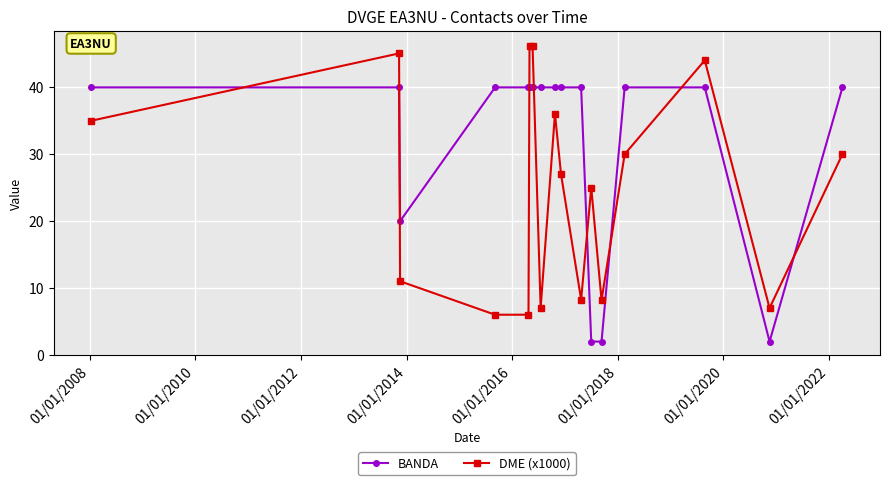

What is the greatest value displayed?

46.3